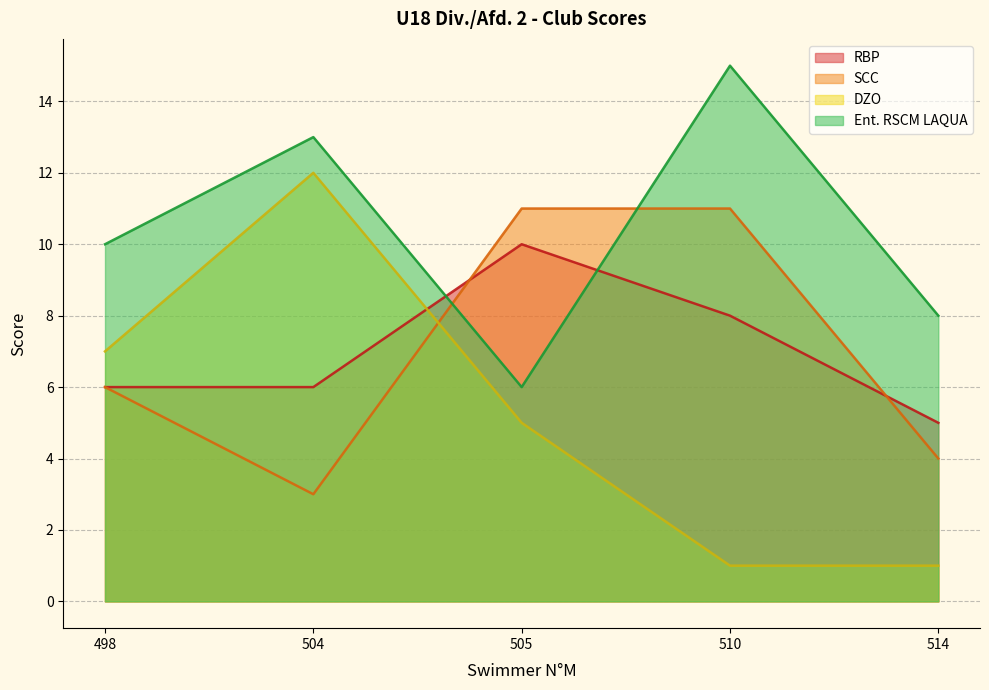

What is the spread (max minus min) of values at 514?

7